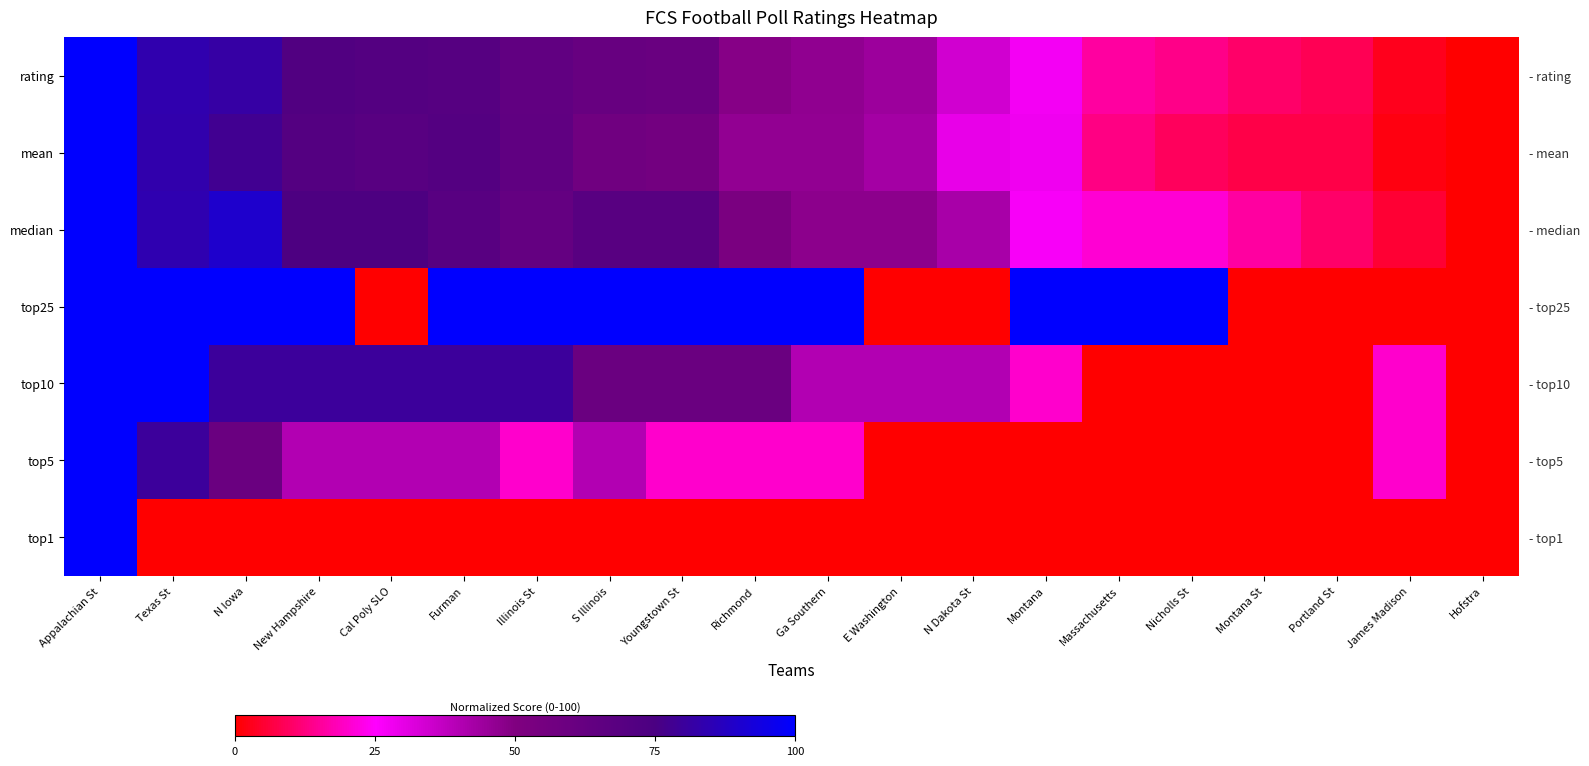

What is the spread (max minus min) of values at Ga Southern?

100.0